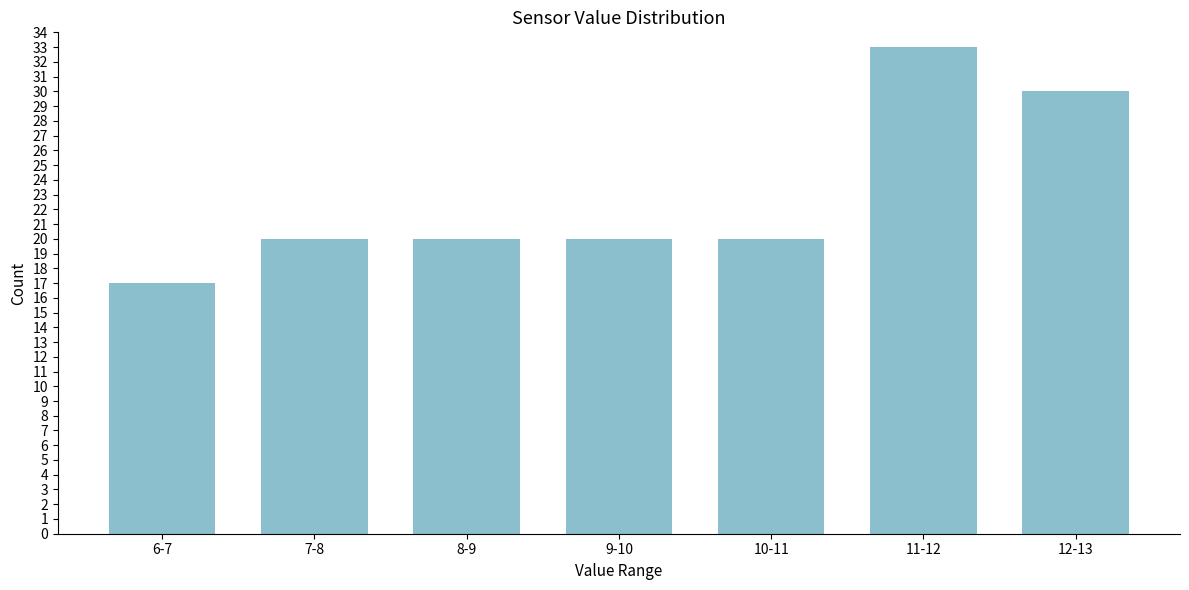

Reading left to right, list all the values displayed in this chart.

17	20	20	20	20	33	30